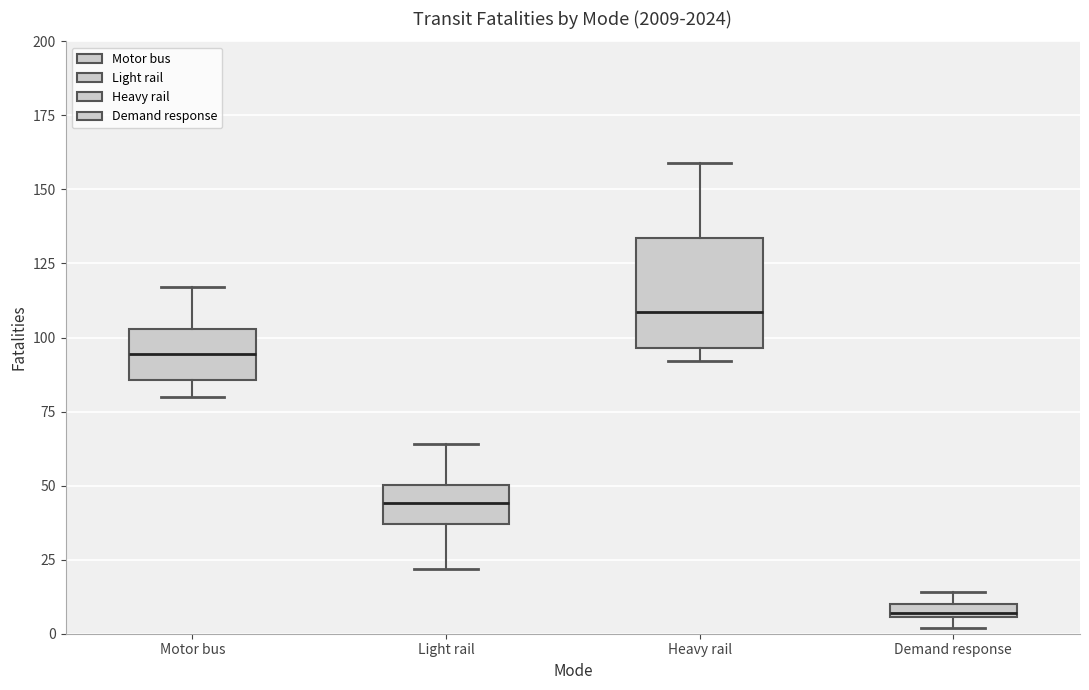

Which box has the lowest median line?

Demand response